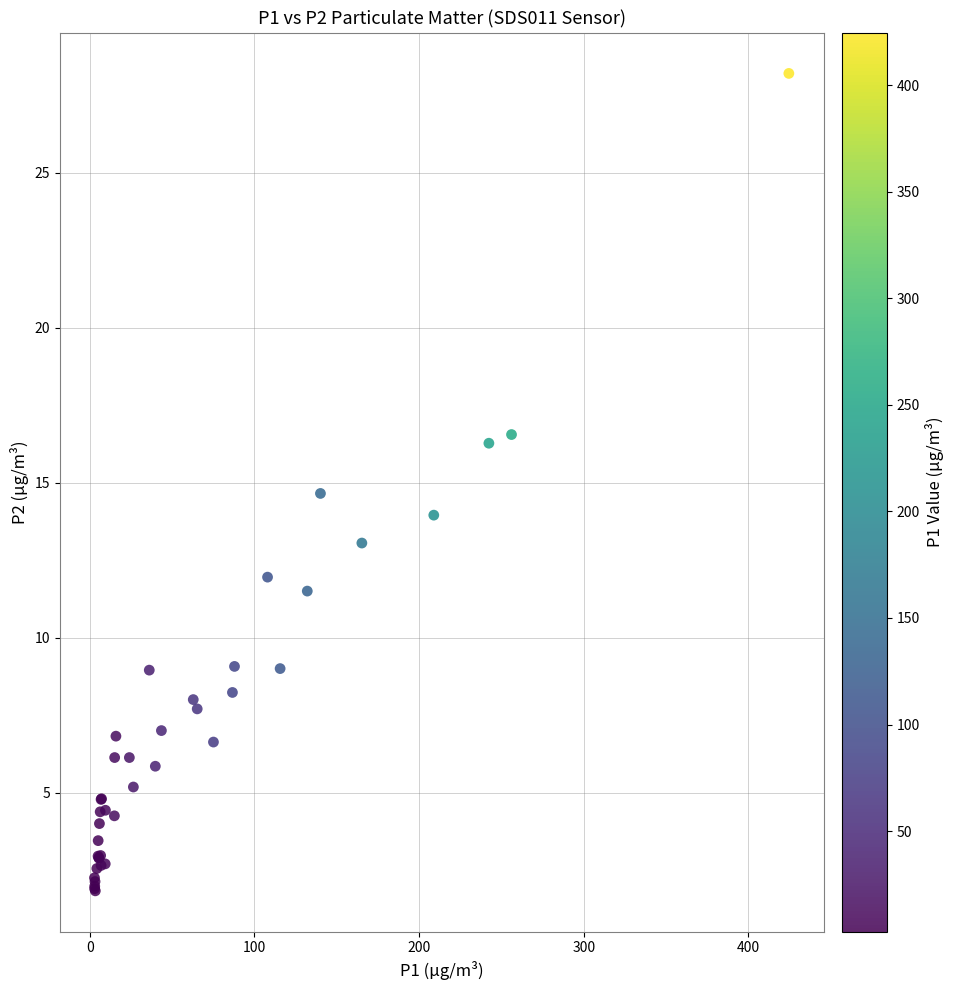

What Y value in the scatter plot is closest to 15?

14.7